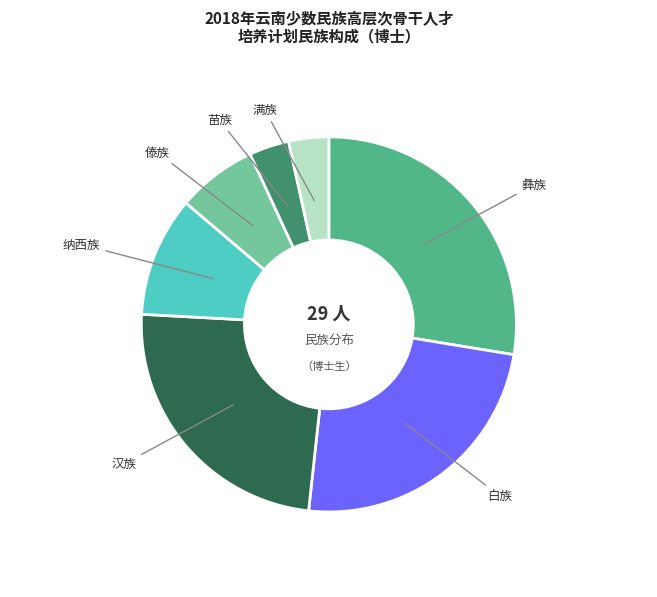

Count the number of slices in the pie.

7